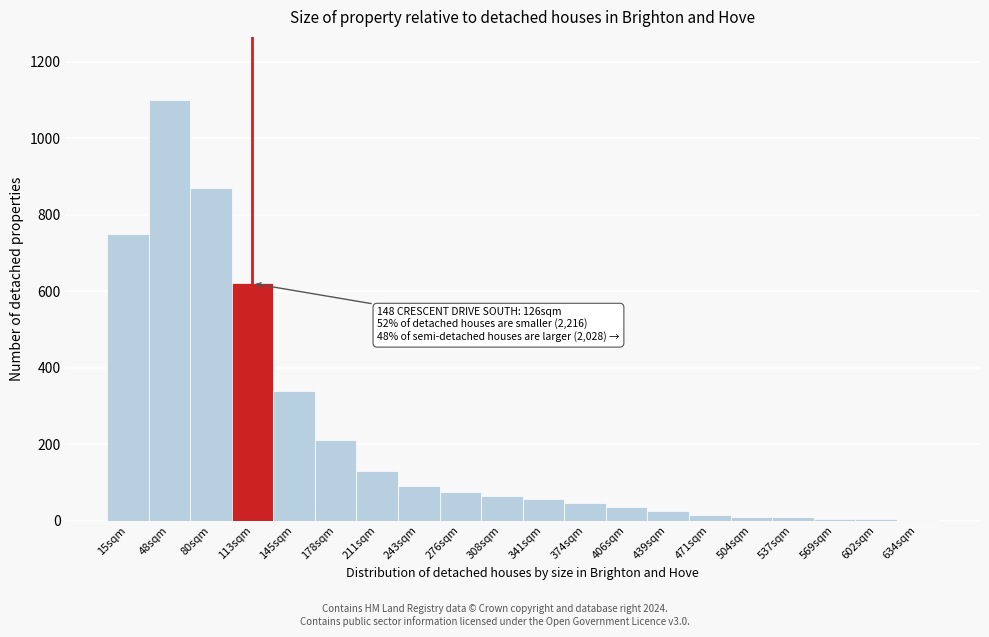

Where is the data nearest to the value 551?

113sqm